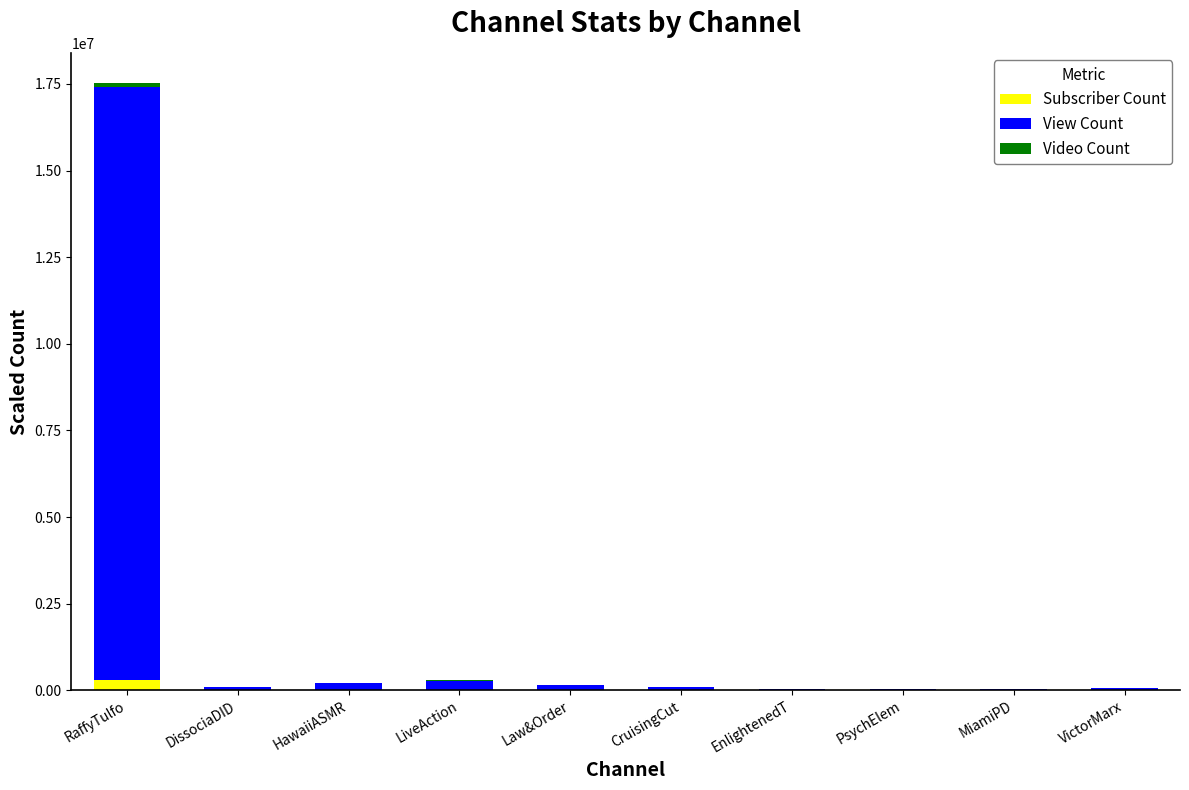

Are the bars horizontal?

No